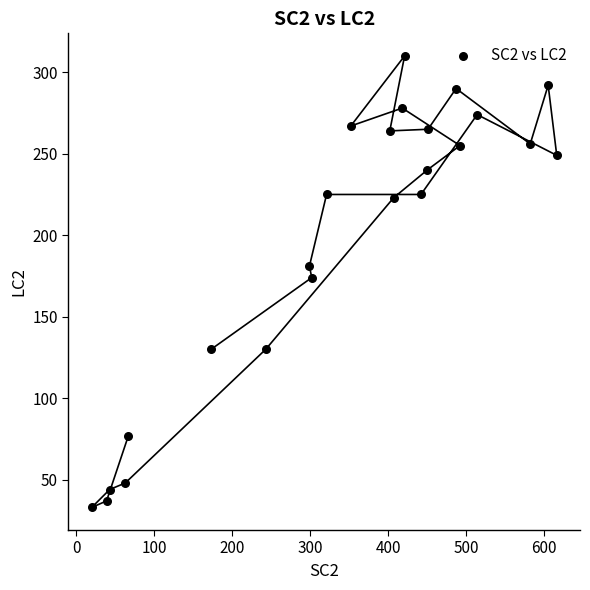

What is the range of Y values (max minus min)?

277